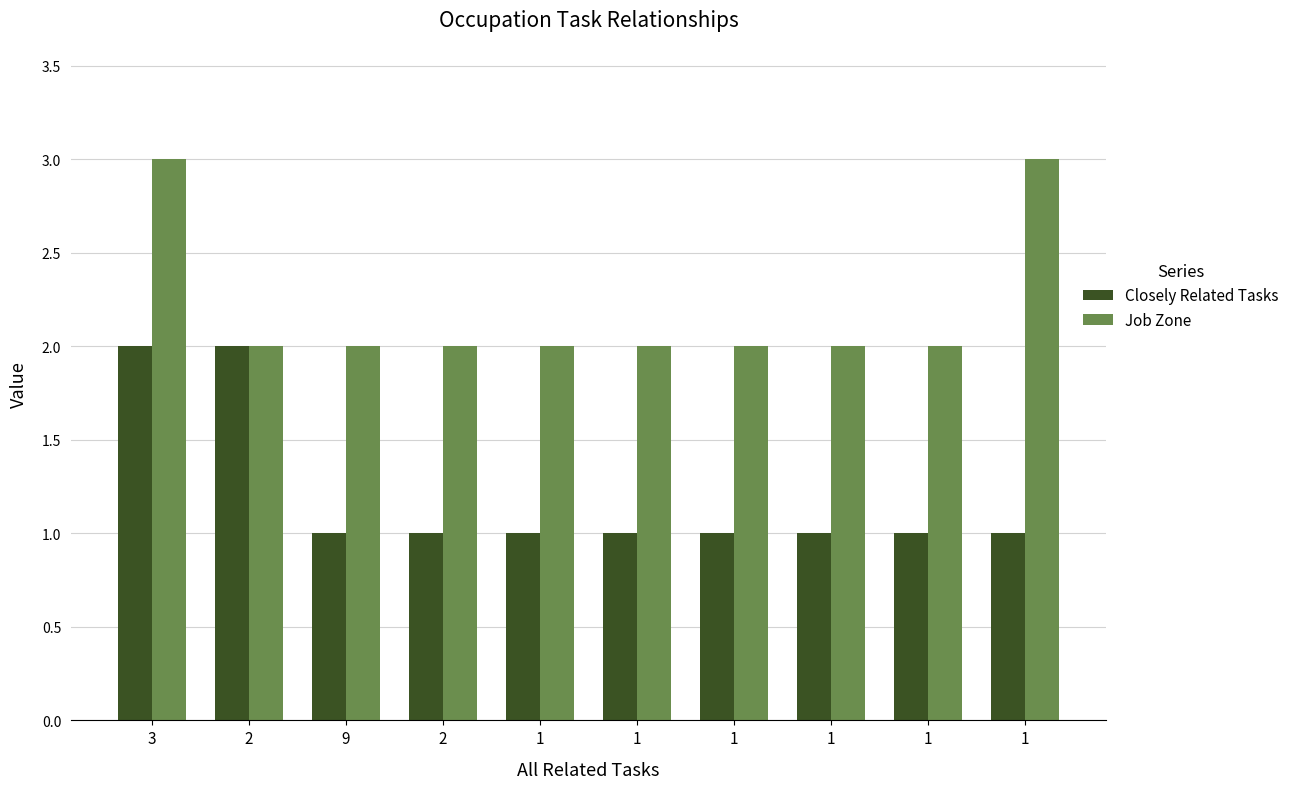

How many bars are there in total?

20